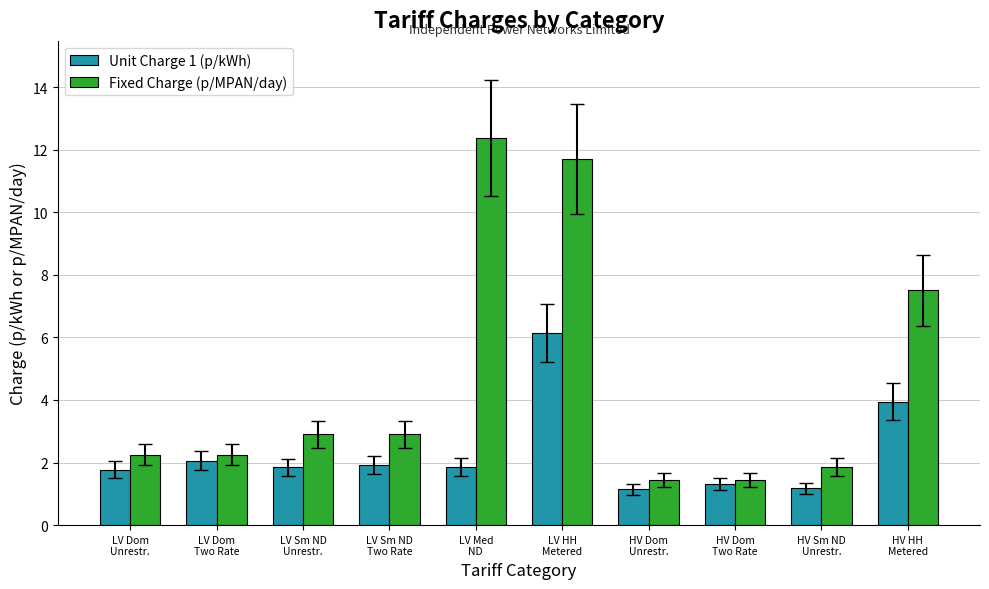

Rank the series by their maximum value, from highest to lowest.

Fixed Charge (p/MPAN/day), Unit Charge 1 (p/kWh)